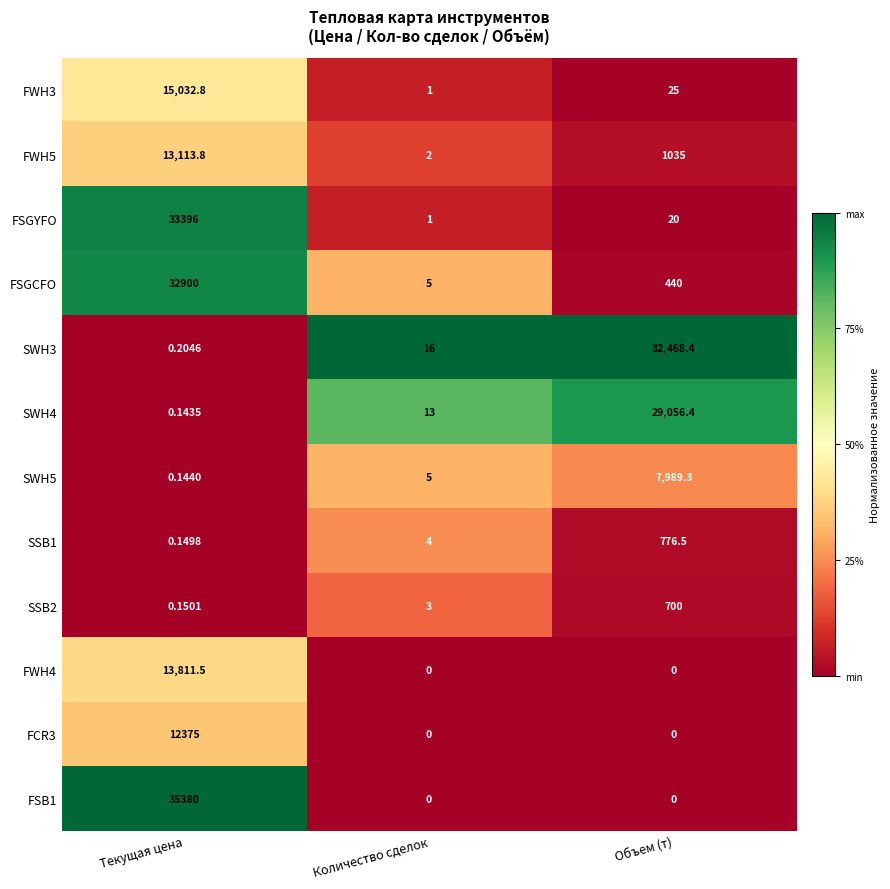

How many data points does each series have?

3